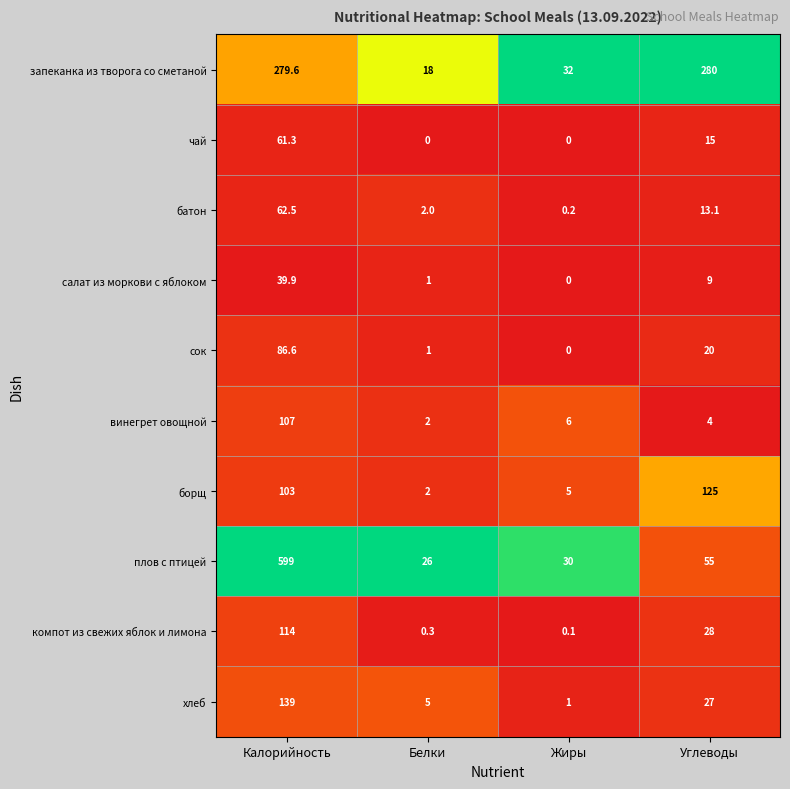

At how many categories does at least one series exceed 0?

4